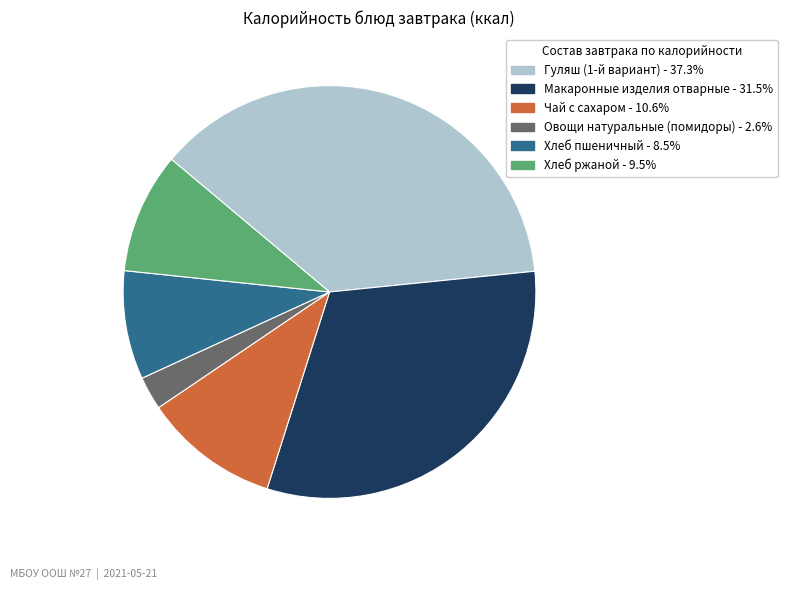

Which has a higher value, Макаронные изделия отварные or Овощи натуральные (помидоры)?

Макаронные изделия отварные